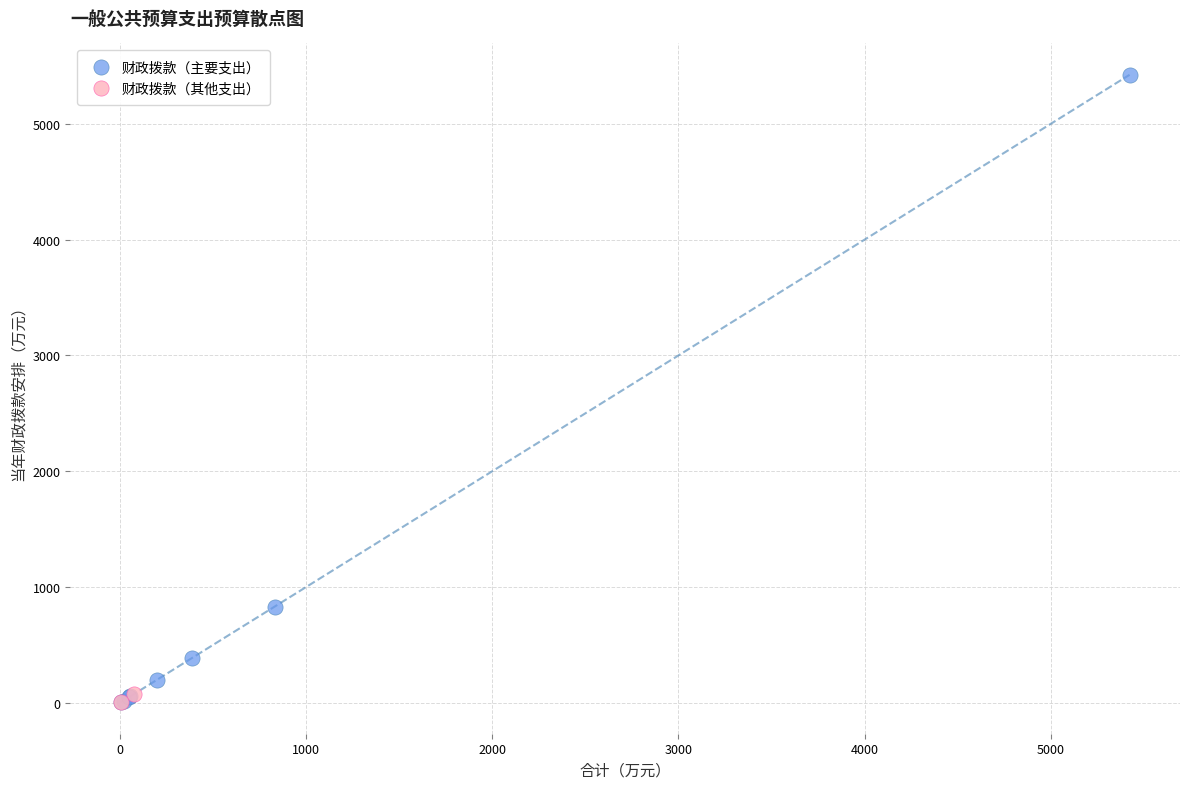

What are all the series names shown in the legend?

财政拨款（主要支出）, 财政拨款（其他支出）